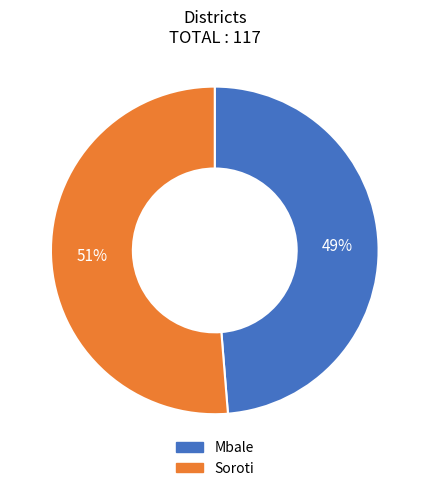

Rank the categories by value from lowest to highest.

Mbale, Soroti